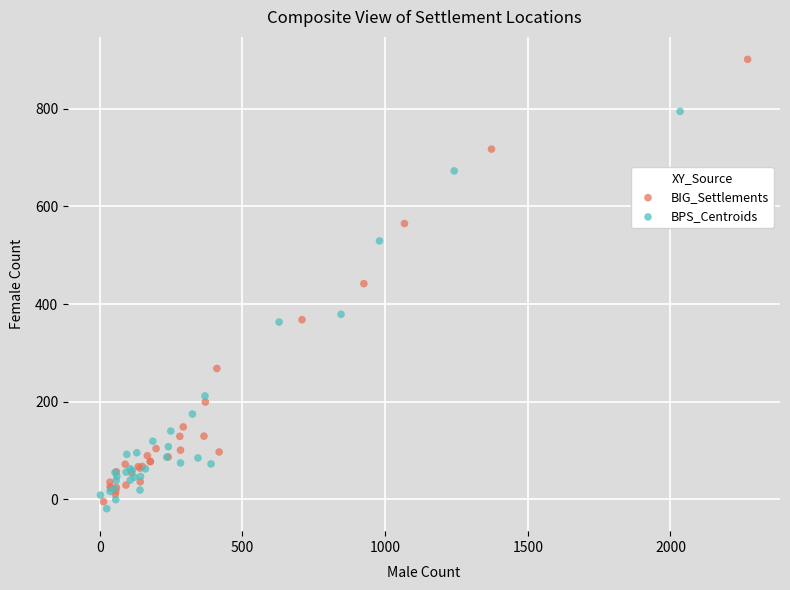

Which series has the widest spread of Y values?

BIG_Settlements